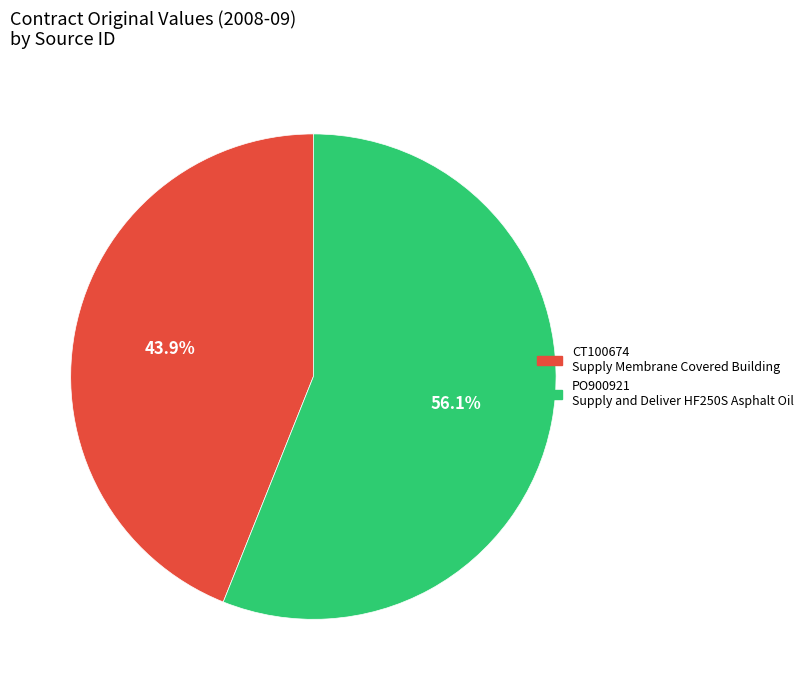

What is the smallest slice in the pie chart?

CT100674